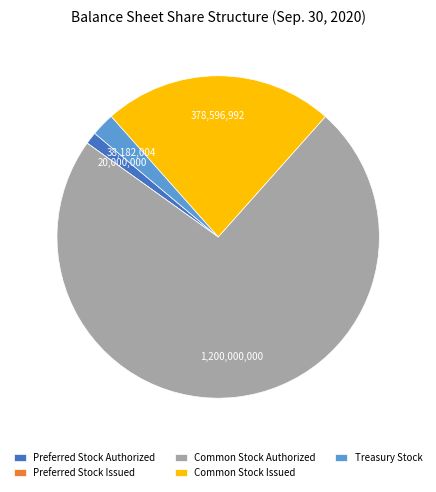

What is the majority slice?

Common Stock Authorized